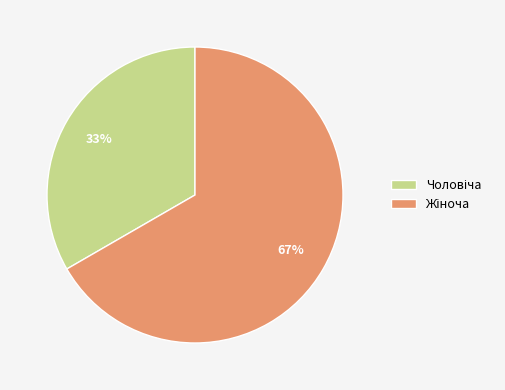

To the nearest percent, what is the average slice percentage?

50%